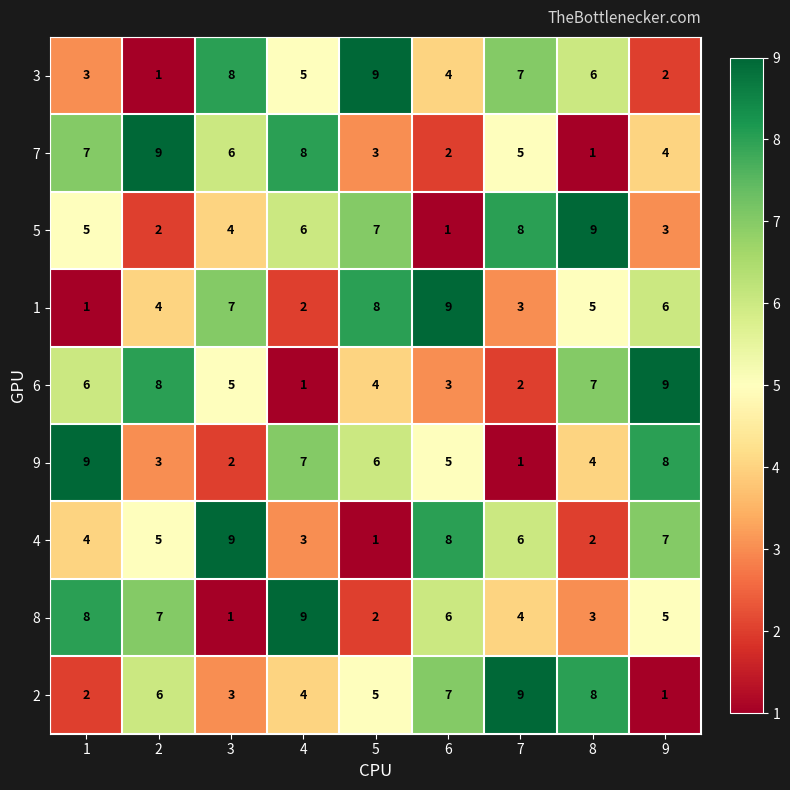

Rank the series at 8 from lowest to highest value.

7, 4, 8, 9, 1, 3, 6, 2, 5